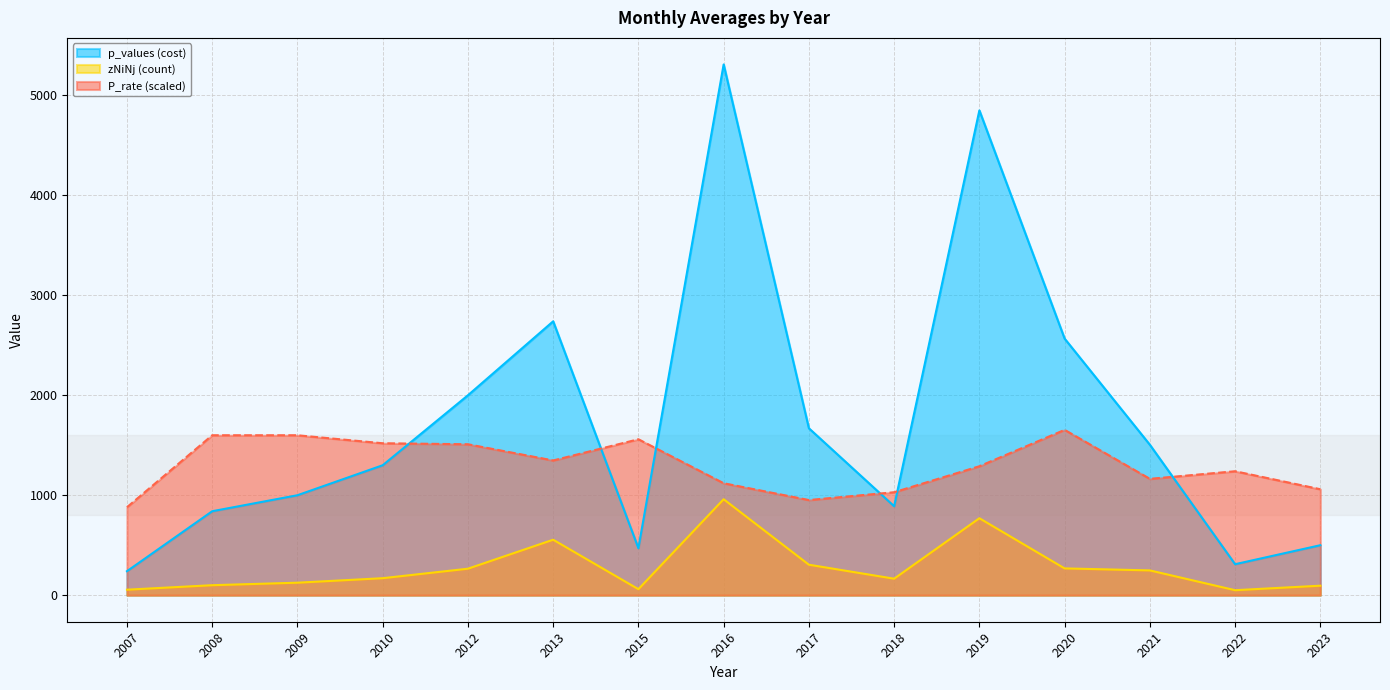

Where does the p_values series first go above 1300?

2012